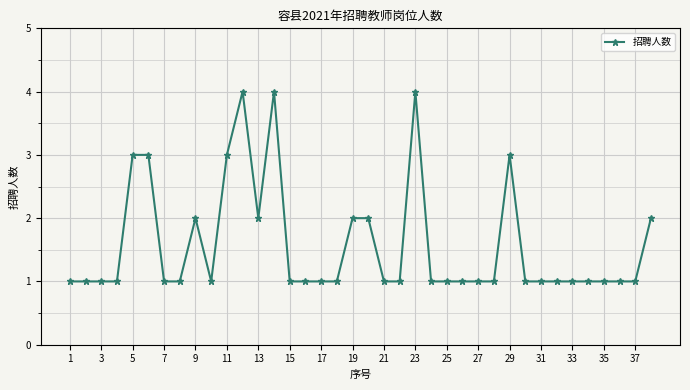

What is the difference between the second highest and second lowest values?

3